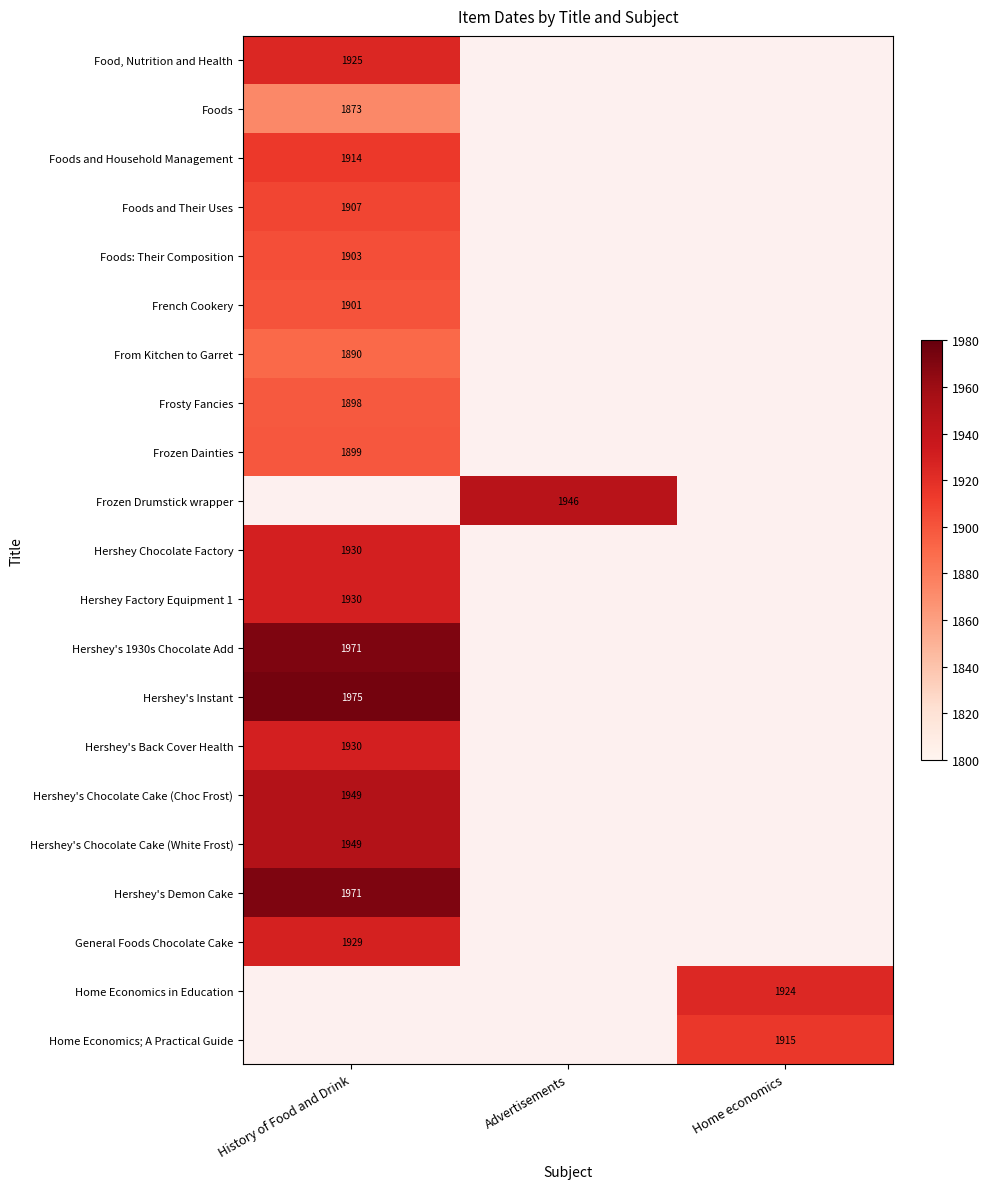

Count the number of data series in this chart.

21